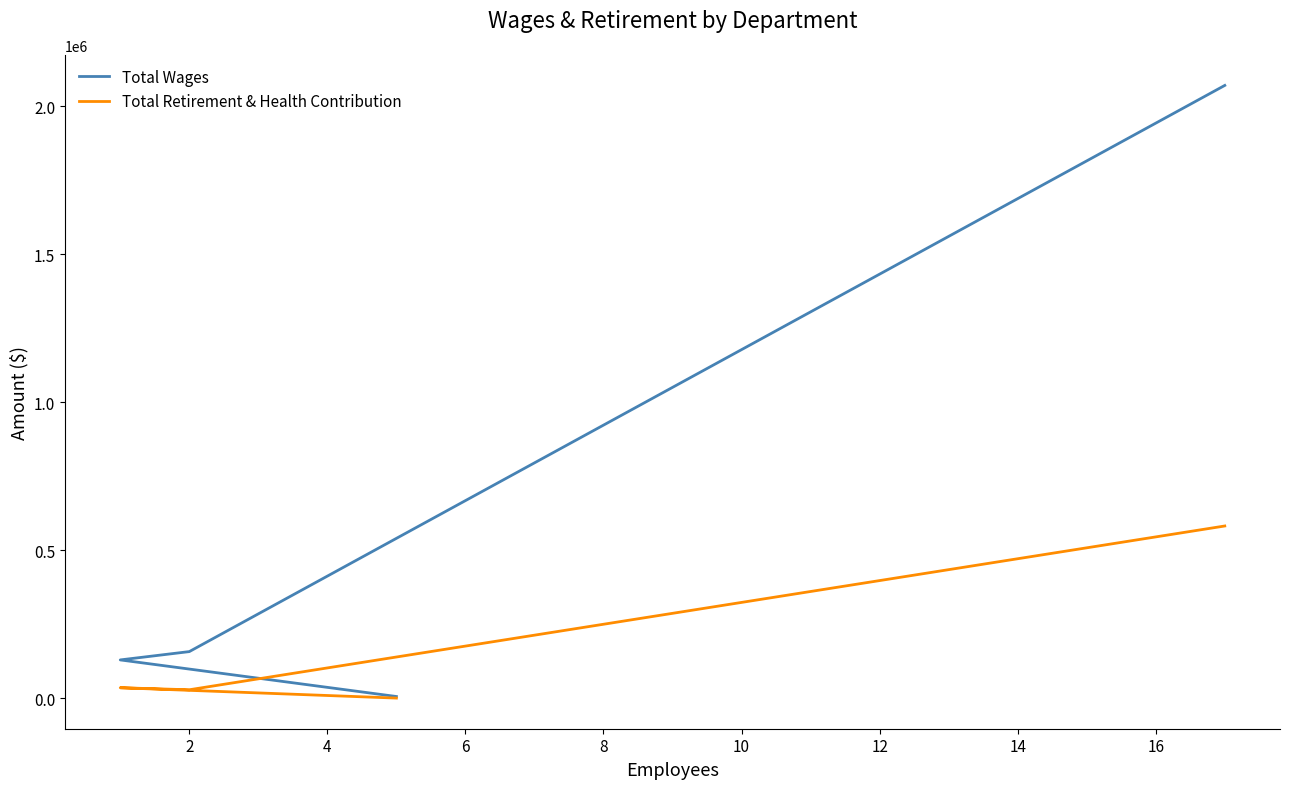

Reading left to right, extract all data points from this chart.

Total Wages: 2070787	157448	129351	5700
Total Retirement & Health Contribution: 581939	28487	35293	352